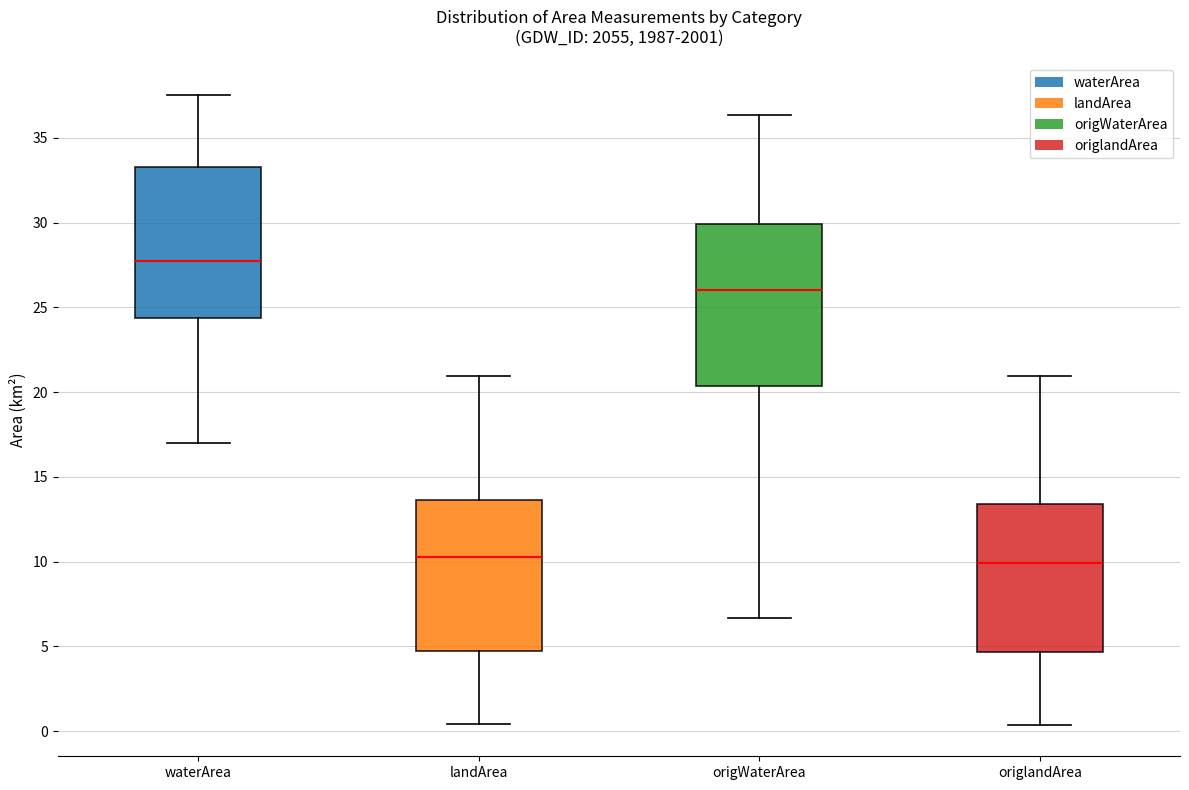

Reading left to right, read every box against the y-axis: the position of its median line, the range the box covers, and the ends of its whiskers. The values are not printed on the chart, so give them approximately, as read against the axis.

waterArea: median 27.5, box 24.5 to 33.5, whiskers 17.0 to 37.5
landArea: median 10.5, box 4.5 to 13.5, whiskers 0.5 to 21.0
origWaterArea: median 26.0, box 20.5 to 30.0, whiskers 6.5 to 36.5
origlandArea: median 10.0, box 4.5 to 13.5, whiskers 0.5 to 21.0